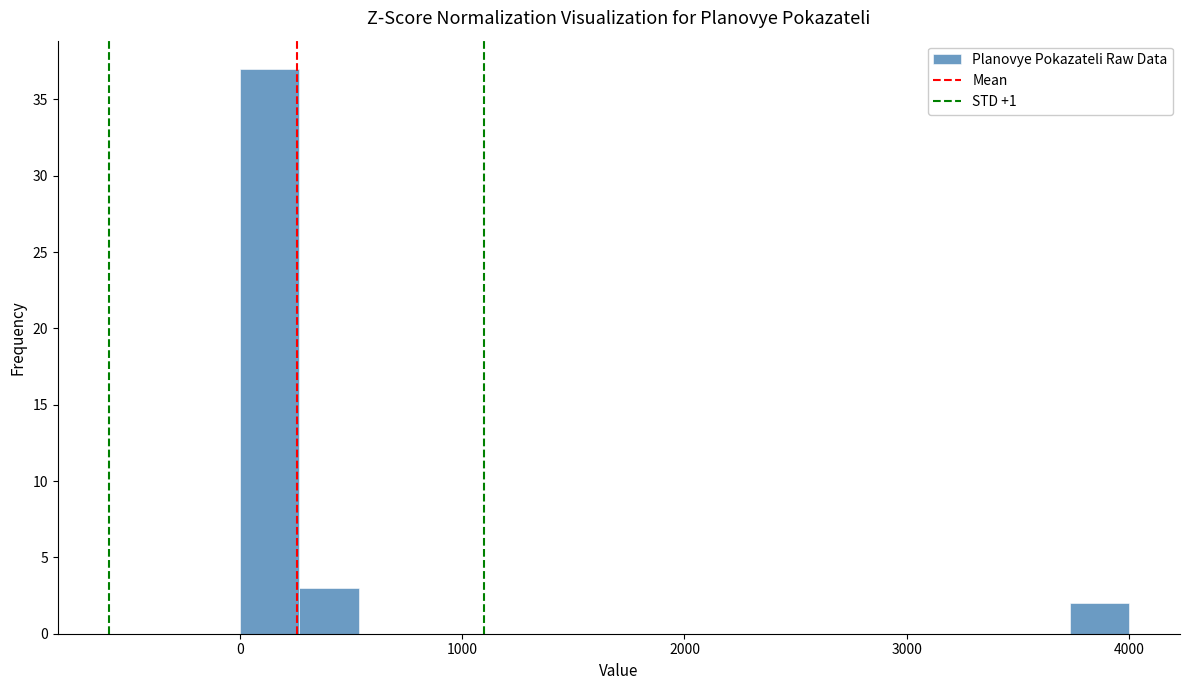

Read against the x-axis, roughly where is the centre of the tallest bar?

100